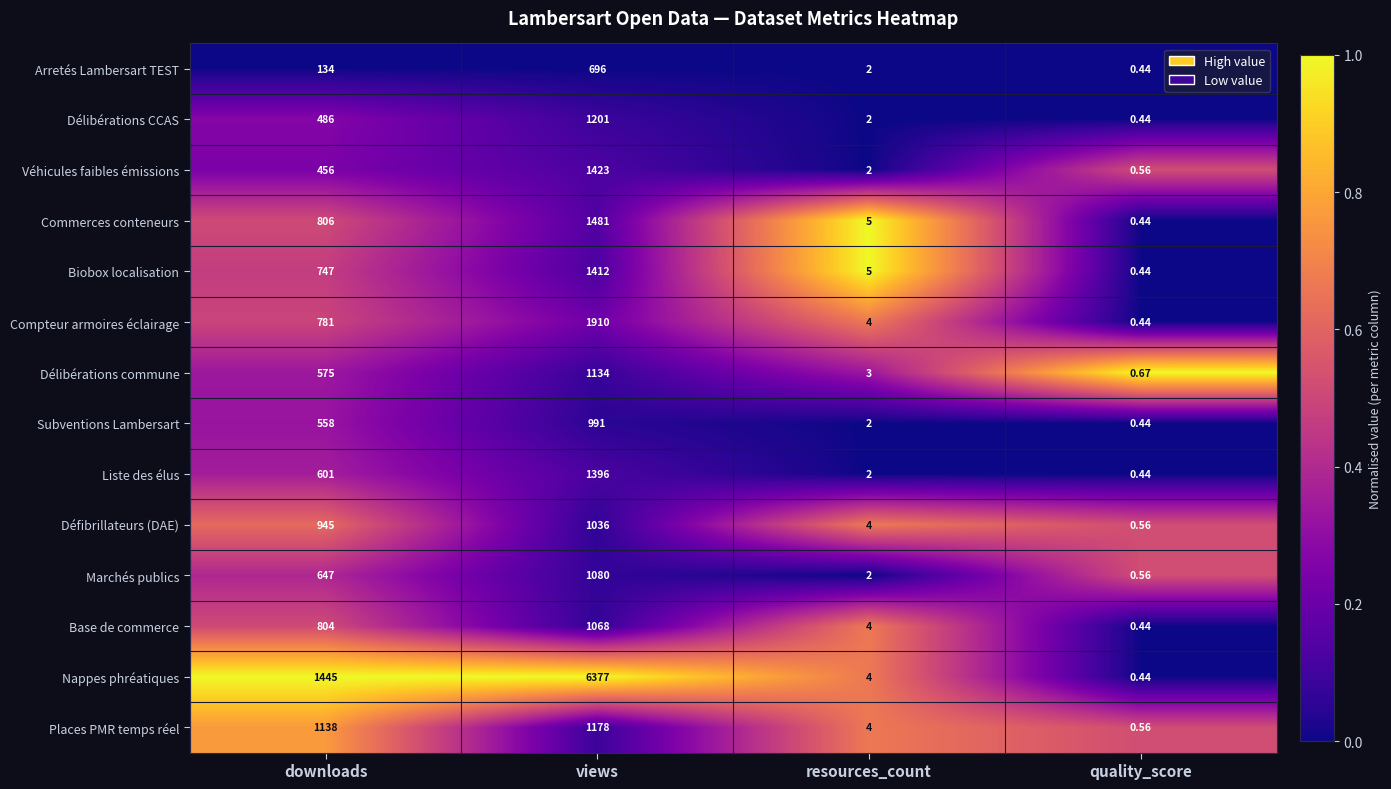

At which label is Base de commerce closest to 534?

downloads